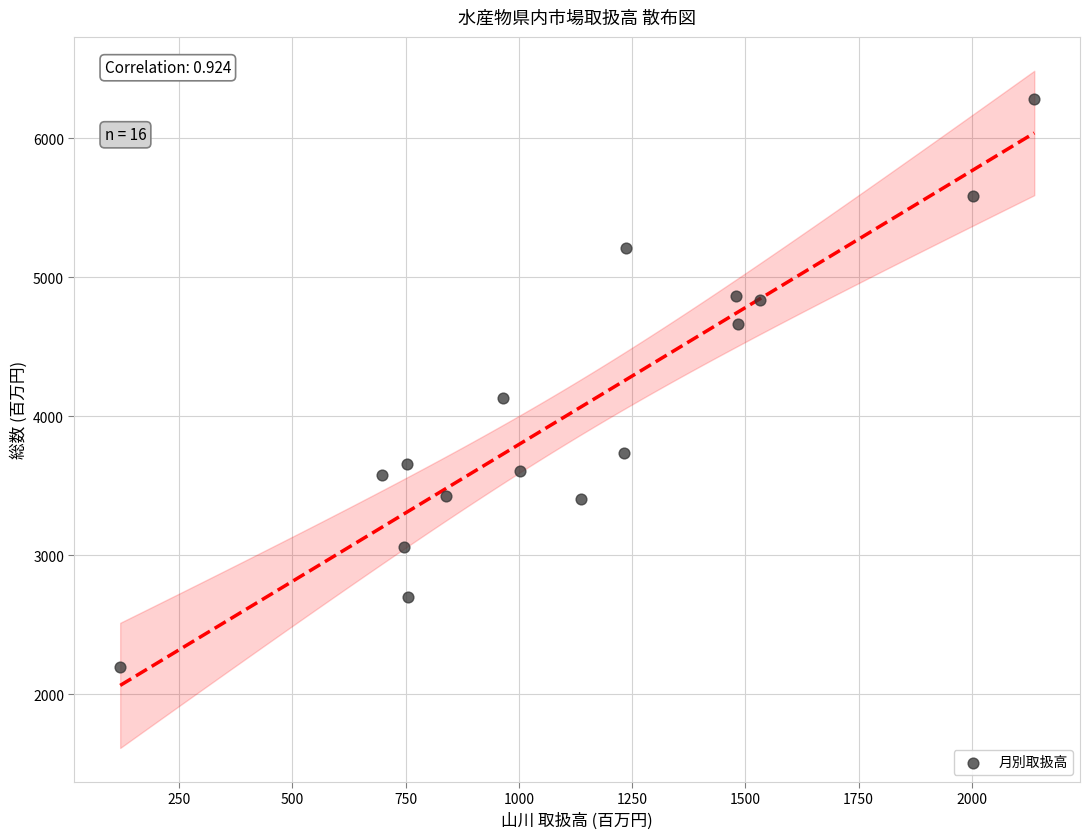

What Y value in the scatter plot is closest to 4238?

4129